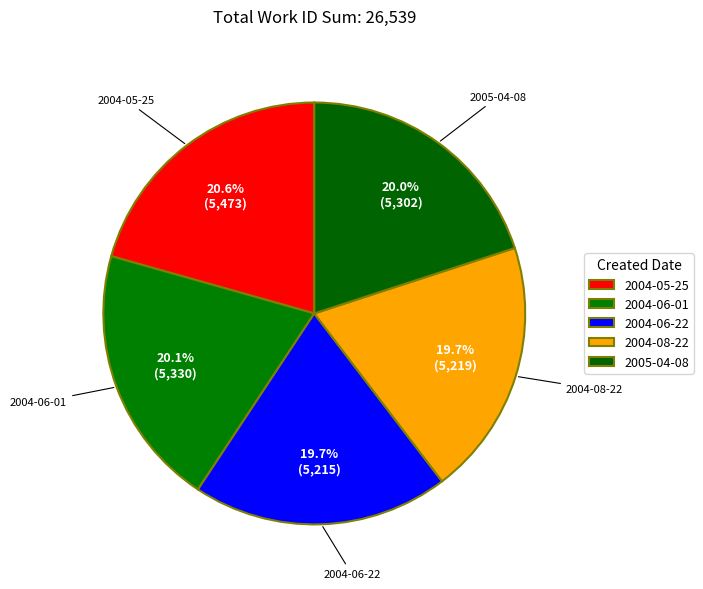

How many slices are in this pie chart?

5